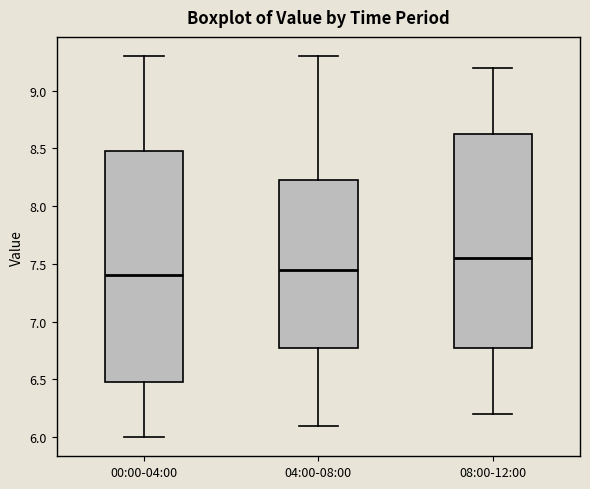

Reading left to right, read every box against the y-axis: the position of its median line, the range the box covers, and the ends of its whiskers. The values are not printed on the chart, so give them approximately, as read against the axis.

00:00-04:00: median 7.40, box 6.50 to 8.50, whiskers 6.00 to 9.30
04:00-08:00: median 7.45, box 6.80 to 8.25, whiskers 6.10 to 9.30
08:00-12:00: median 7.55, box 6.80 to 8.65, whiskers 6.20 to 9.20